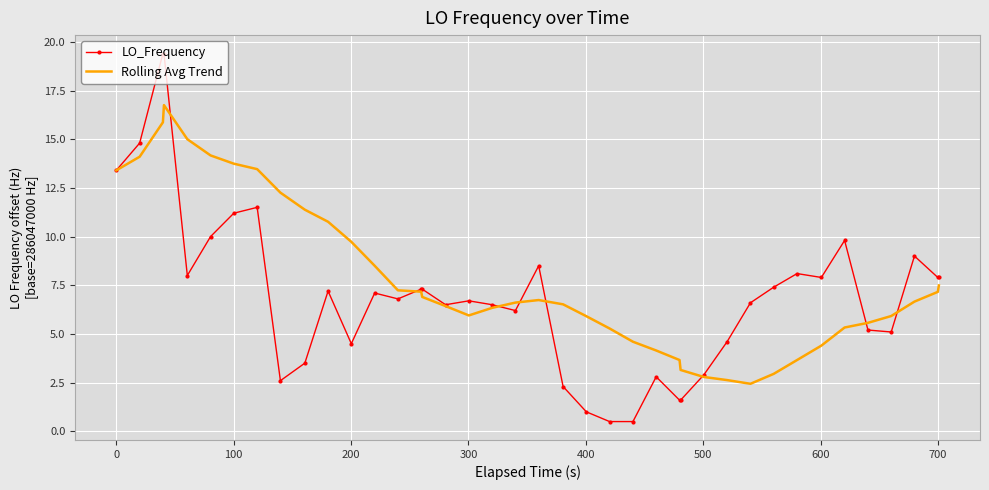

What is the minimum value shown in the chart?

0.5